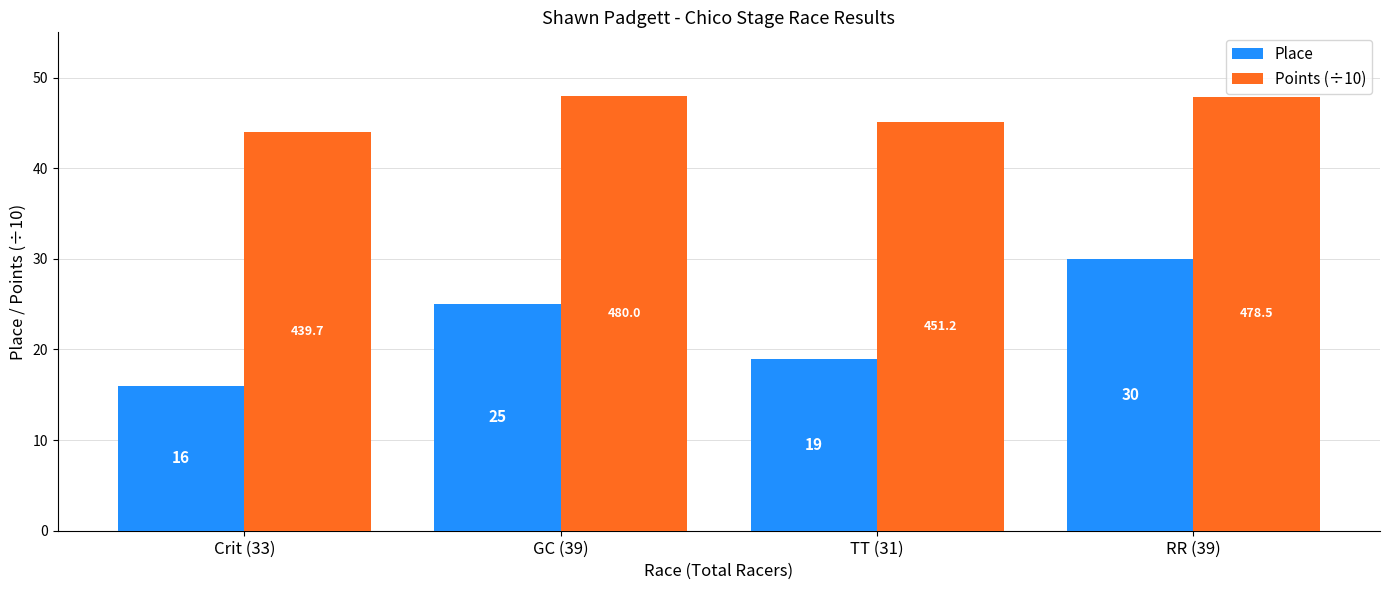

At which label does Place reach its peak?

RR (39)